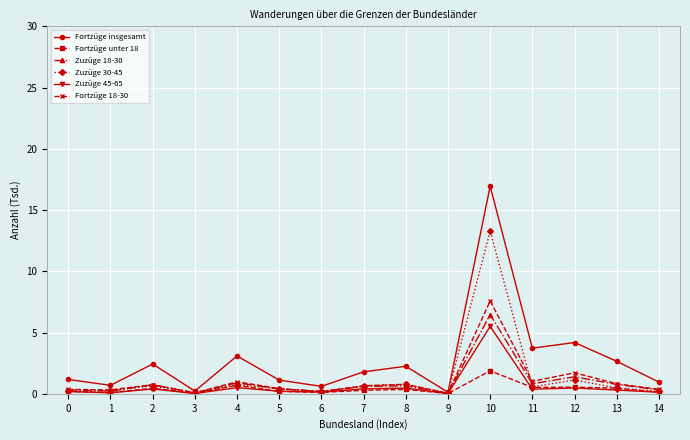

True or false: Zuzüge 45-65 has more than 1 points higher than both neighbors.

True